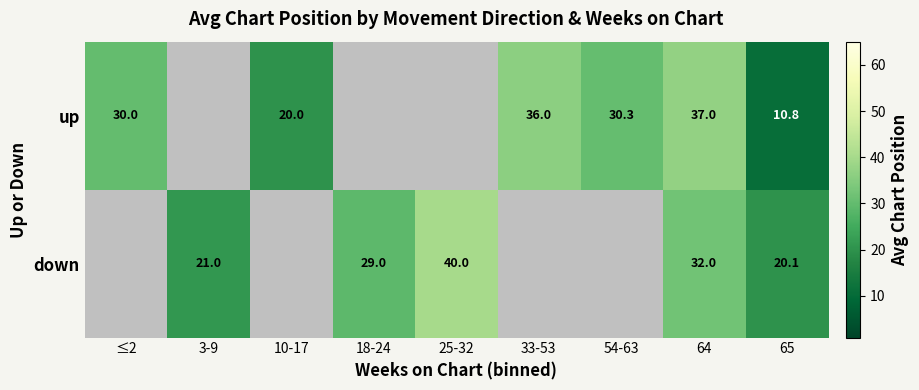

Between 64 and 65, which series saw the biggest shift?

up